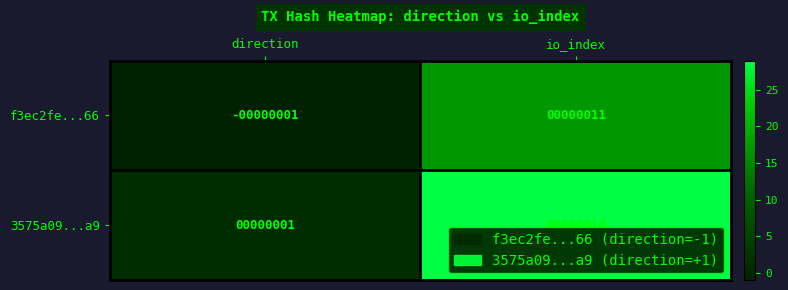

What is the sum of all f3ec2fe...66 values?

10